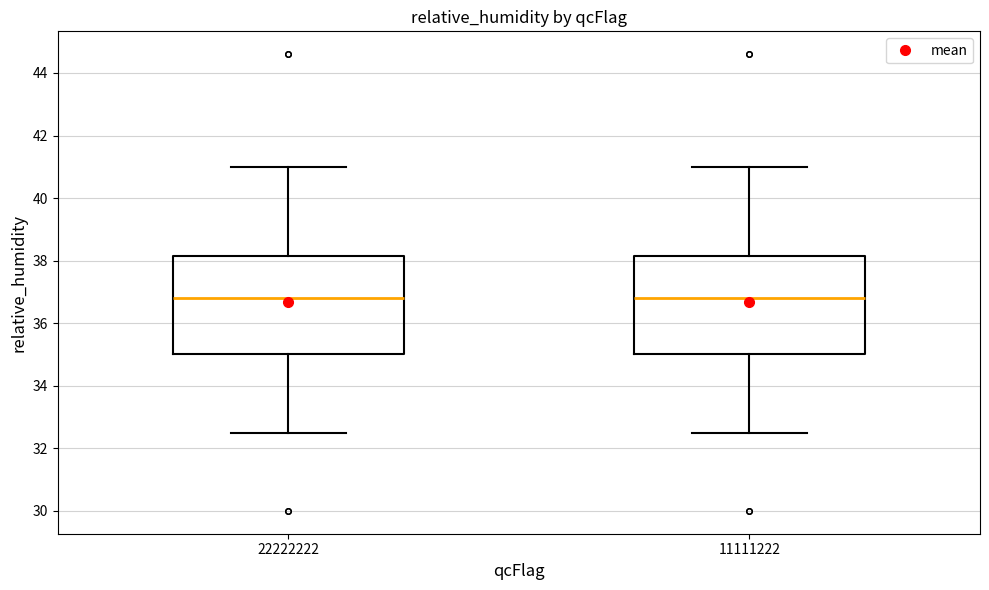

Where does the upper whisker of the box at x = 22222222 end on the y-axis? The values are not printed on the chart, so give them approximately, as read against the axis.

41.0